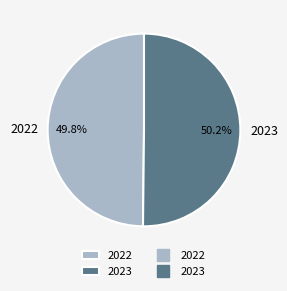

Combined, what portion of the pie is 2023 and 2022?

100.0%